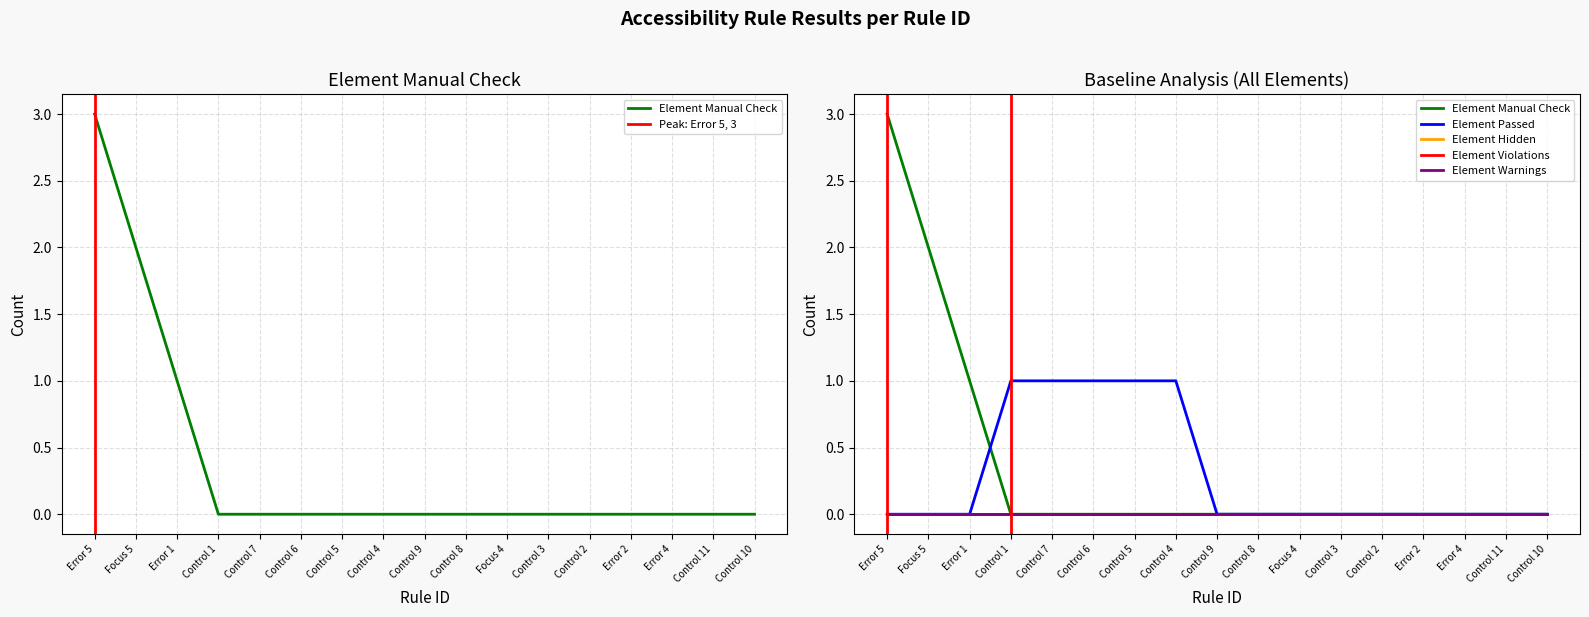

True or false: Element Passed and Element Violations intersect in this chart.

False